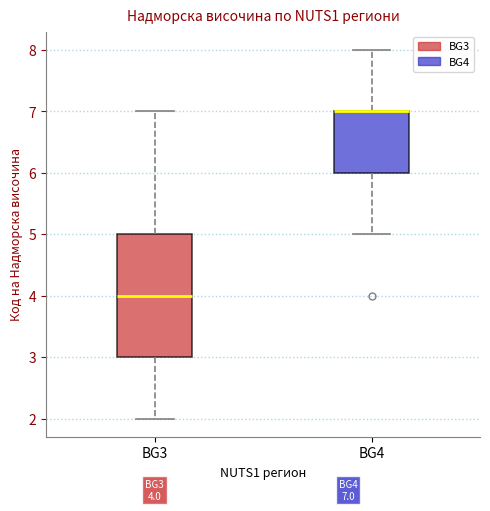

Reading left to right, read every box against the y-axis: the position of its median line, the range the box covers, and the ends of its whiskers. The values are not printed on the chart, so give them approximately, as read against the axis.

BG3: median 4, box 3 to 5, whiskers 2 to 7
BG4: median 7 (drawn on the box's upper edge), box 6 to 7, whiskers 5 to 8